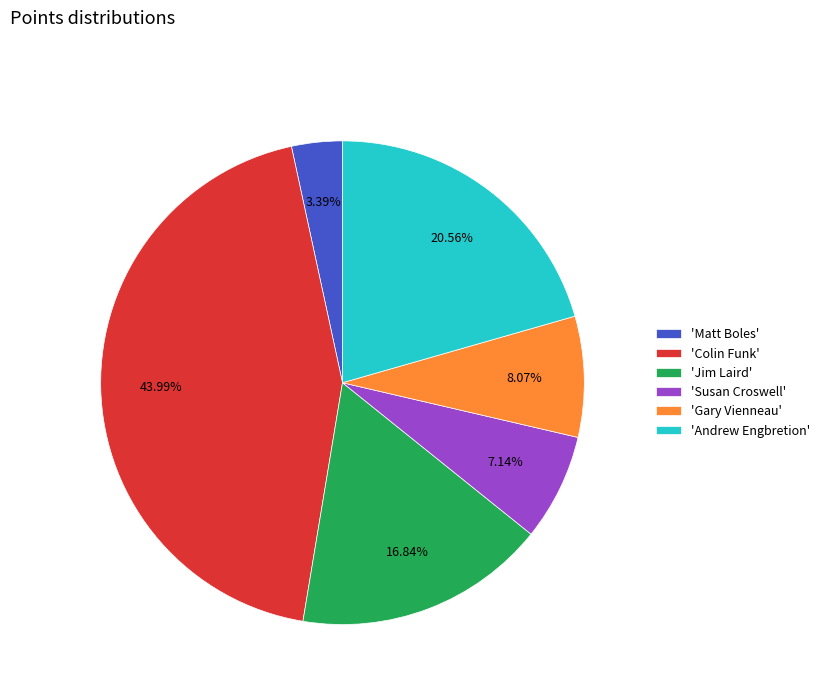

Which has a higher value, 'Matt Boles' or 'Andrew Engbretion'?

'Andrew Engbretion'